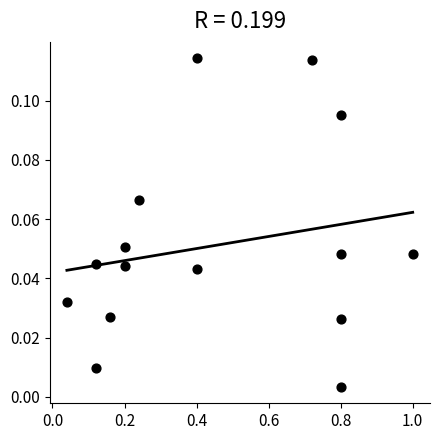

What is the range of X values (max minus min)?

1.0